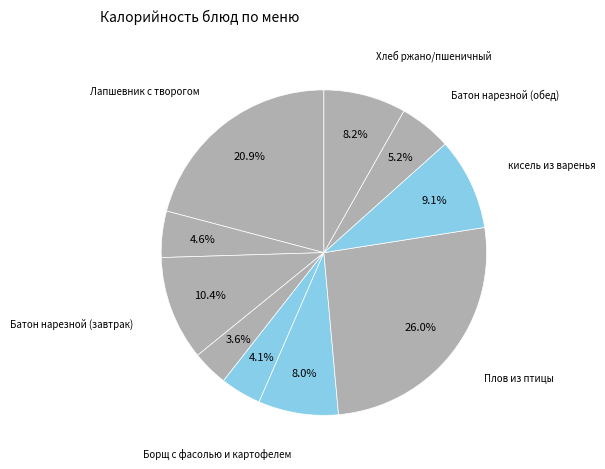

Which slice is the smallest?

фрукты свежие